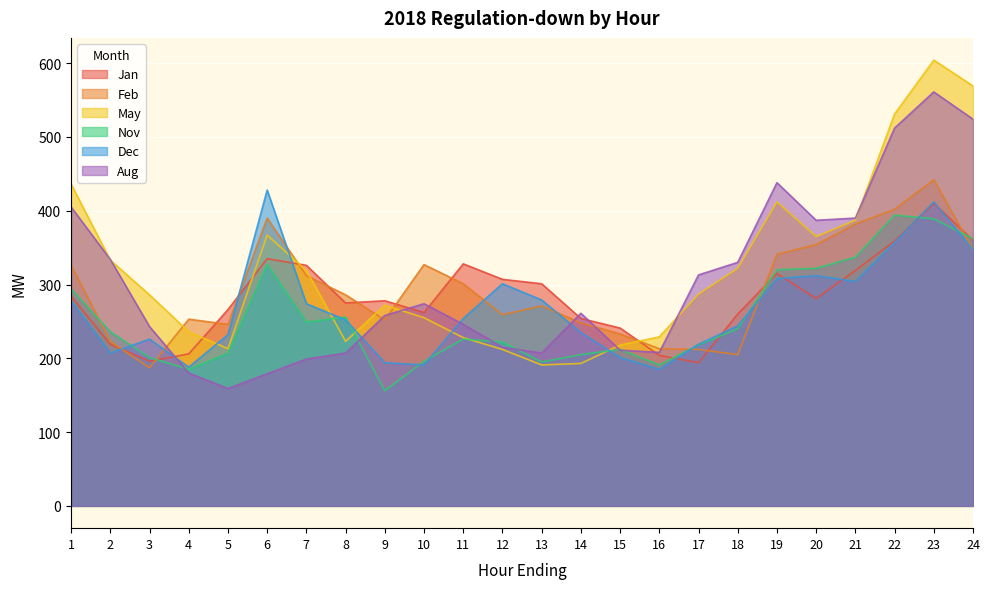

The value of May at 22 is 531. True or false?

True